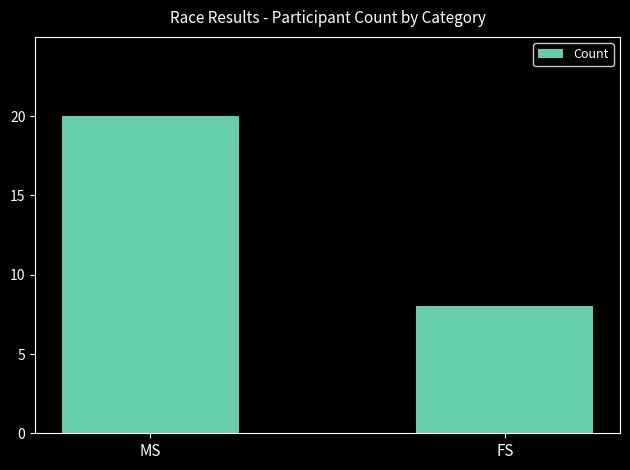

Does the chart contain any negative values?

No